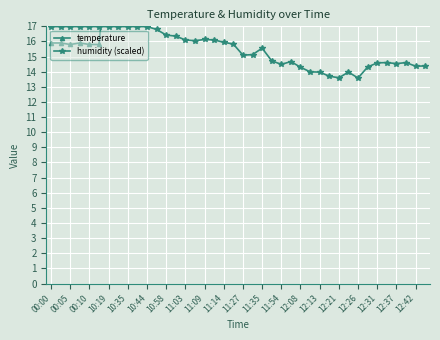

Reading right to left, list all the values displayed in this chart.

temperature: 27.9	27.9	27.1	26.9	27.3	27.5	27.6	29.5	30.5	30.7	30.0	30.5	29.5	30.6	30.4	30.2	30.0	28.7	28.8	29.3	28.6	27.0	26.8	26.4	26.6	26.5	26.7	26.5	25.8	24.9	24.3	23.6	23.8	22.8	15.8	15.8	15.9	15.8	15.9	15.9
humidity (scaled): 14.4	14.4	14.6	14.5	14.6	14.6	14.3	13.6	14.0	13.6	13.7	14.0	14.0	14.3	14.7	14.5	14.7	15.6	15.1	15.1	15.8	15.9	16.1	16.1	16.0	16.1	16.4	16.4	16.8	17.0	17.0	17.0	17.0	17.0	17.0	17.0	17.0	17.0	17.0	17.0